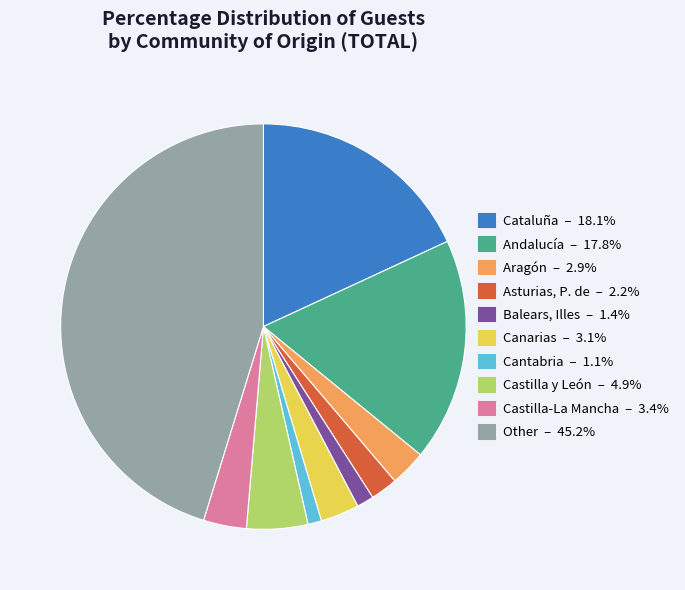

Is Aragón the majority of the pie?

No